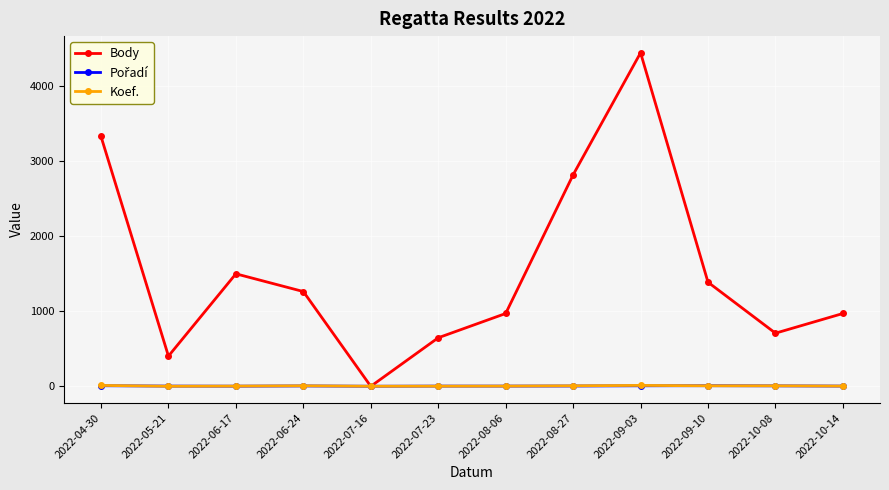

Which series changed the most between 2022-06-17 and 2022-09-03?

Body